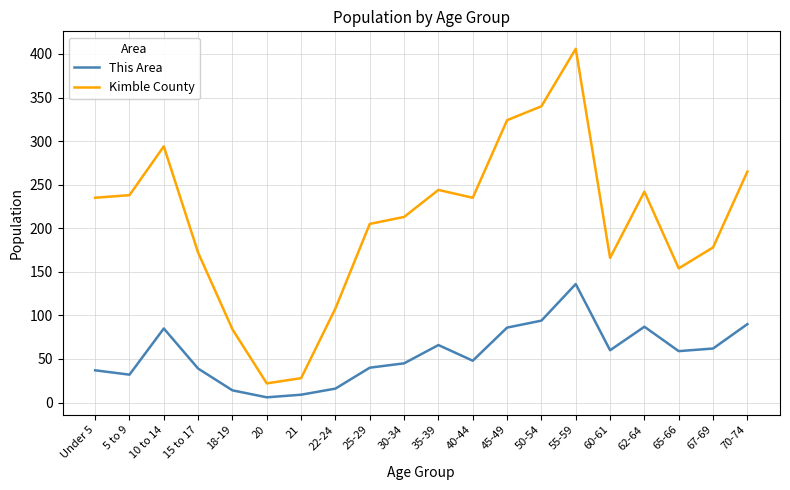

True or false: Kimble County has a value of 242 at 62-64.

True